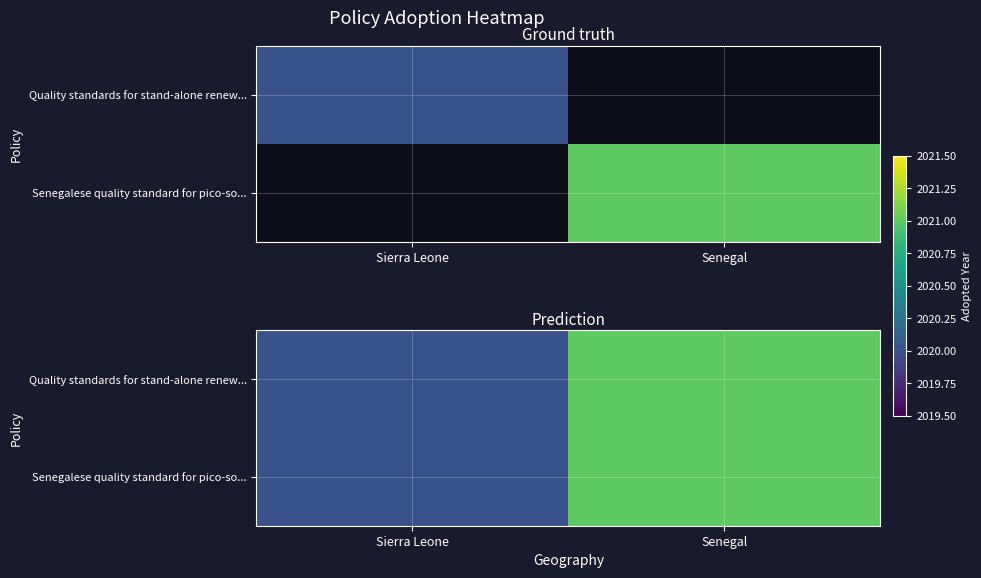

Which category has the lowest value across all series?

Sierra Leone